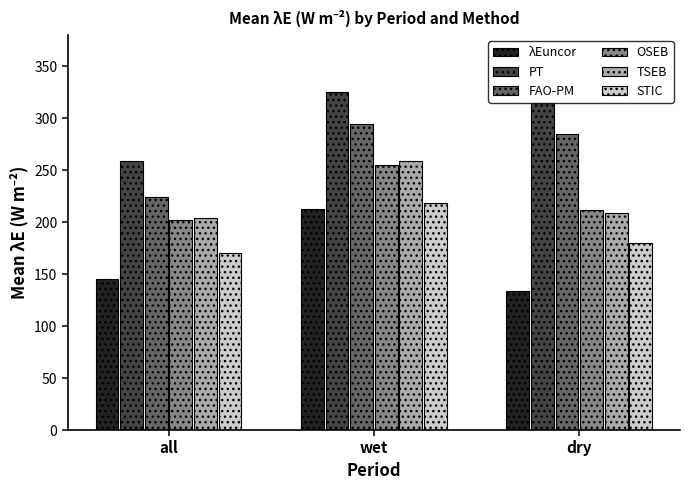

Rank the series by their maximum value, from lowest to highest.

λEuncor, STIC, OSEB, TSEB, FAO-PM, PT